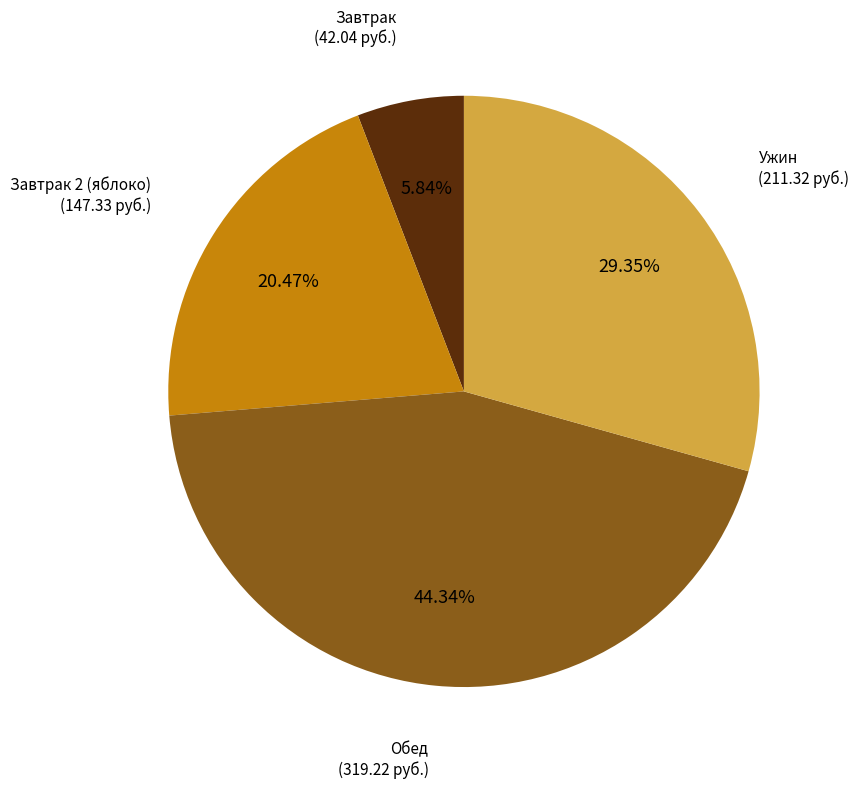

Which category has the biggest portion of the pie?

Обед